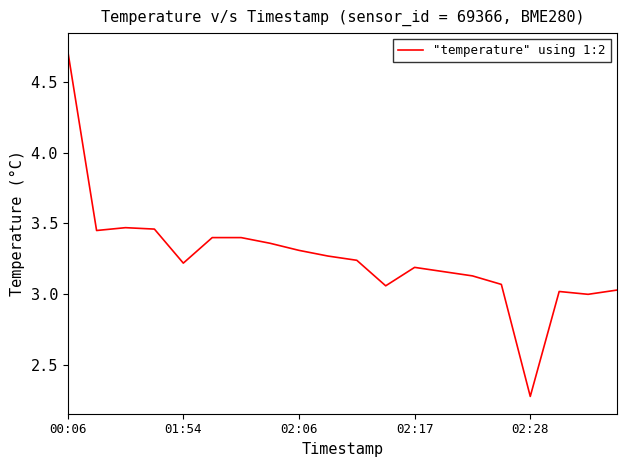

What is the maximum value shown in the chart?

4.7